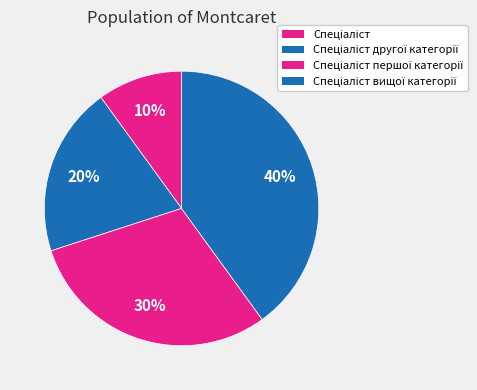

How much of the chart is everything except Спеціаліст?

90.0%